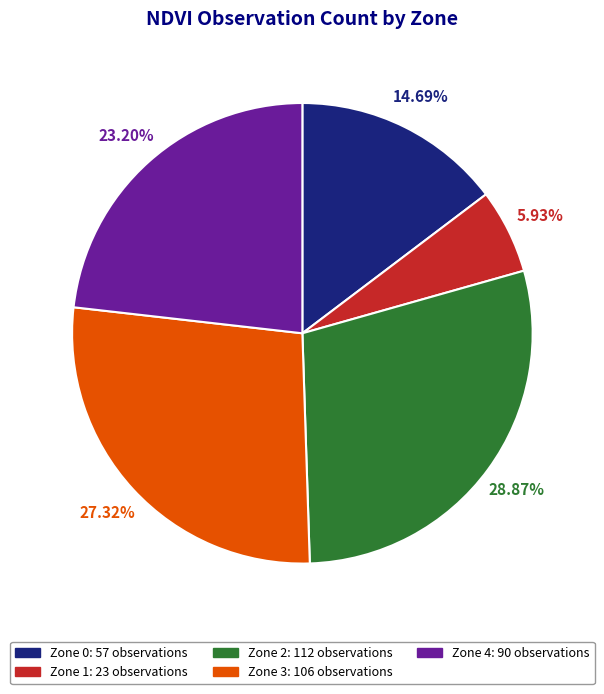

Which category has the smallest portion of the pie?

Zone 1